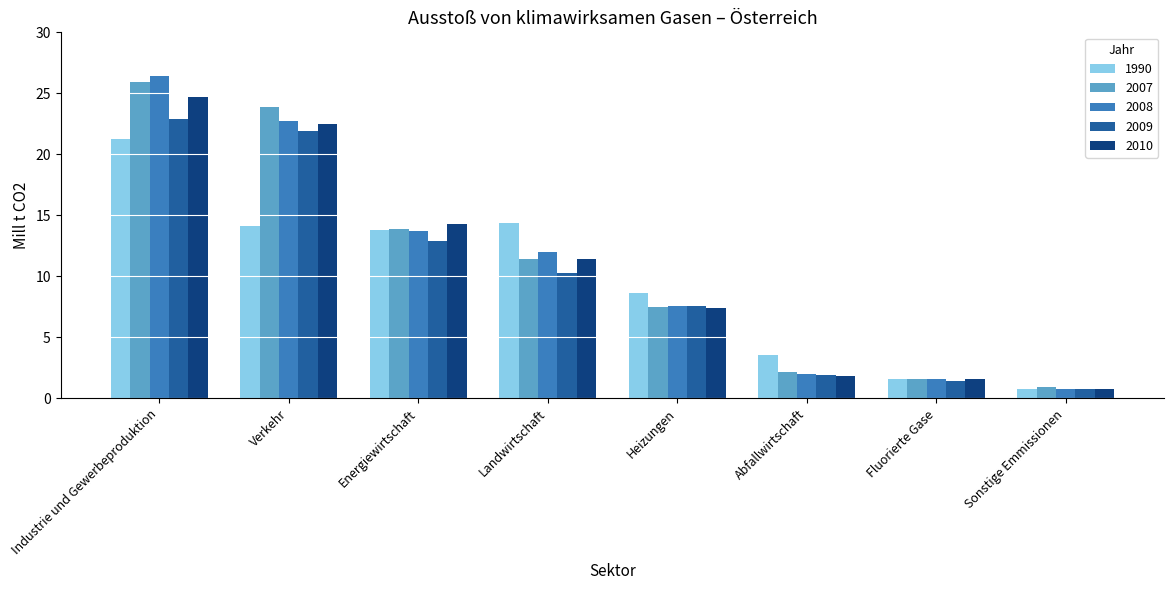

What is the label of the 4th bar from the right?

Heizungen